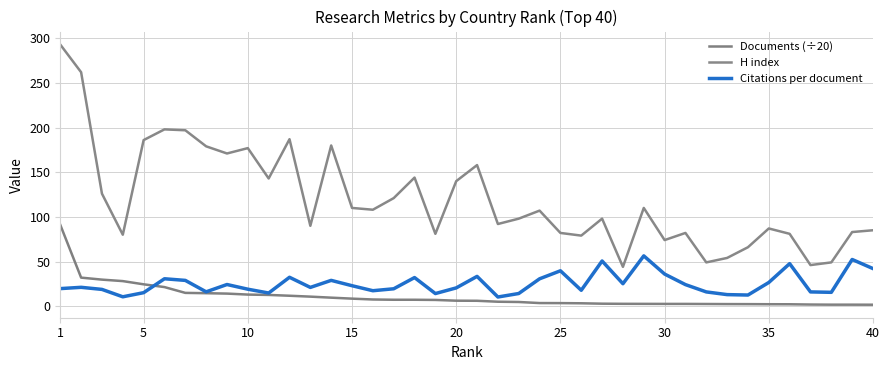

True or false: Documents (÷20) and Citations per document intersect in this chart.

True